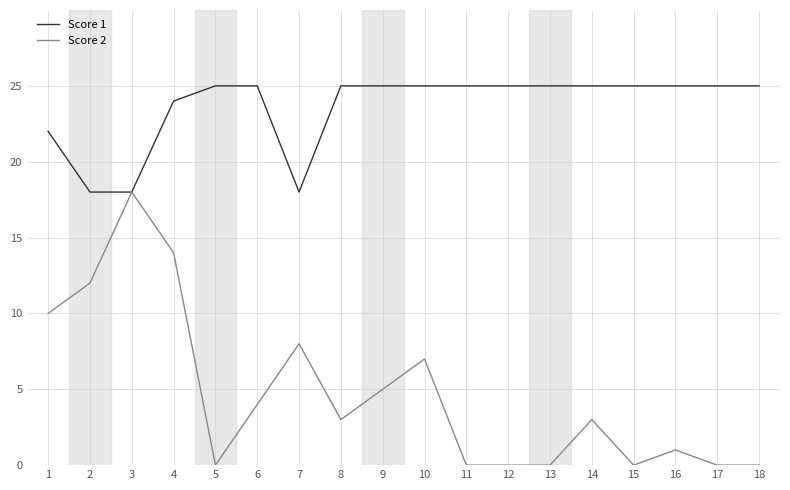

Does the chart have visible grid lines?

Yes